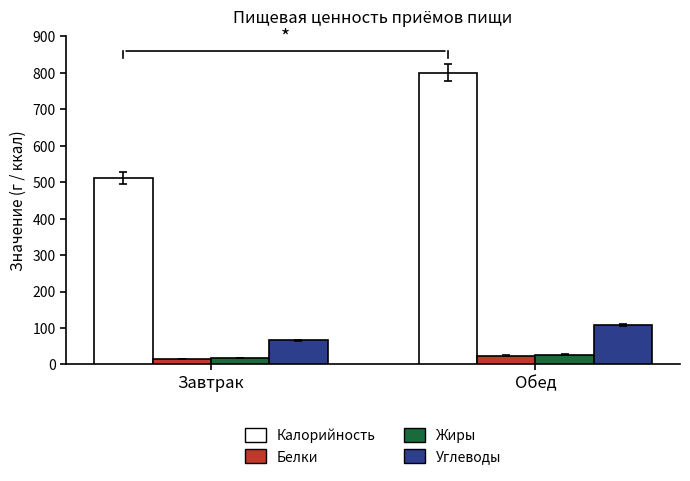

Is it true that Калорийность equals 511.6 at Завтрак?

True